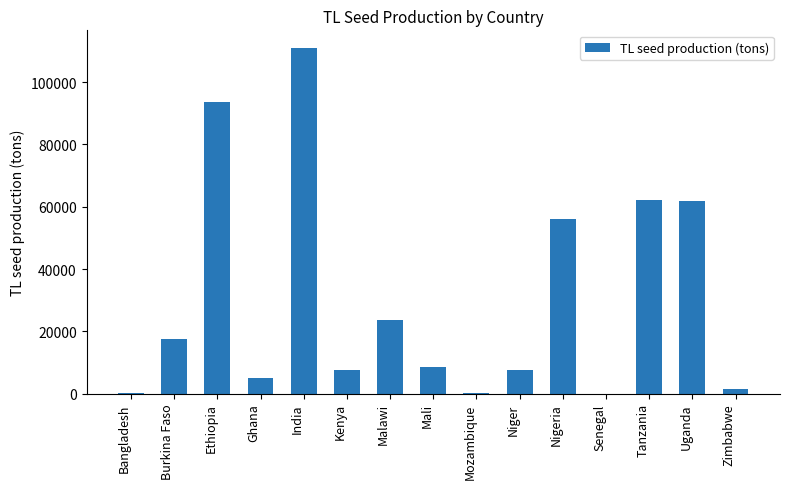

Which has a higher value, Bangladesh or Burkina Faso?

Burkina Faso